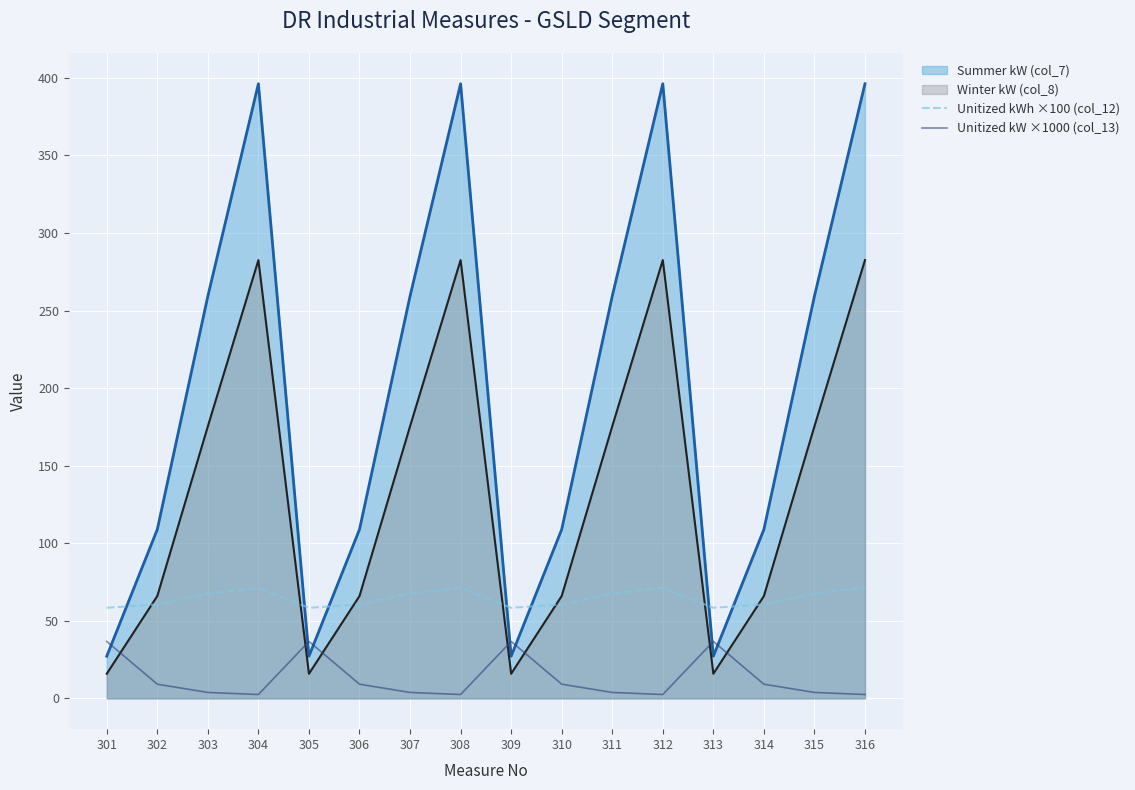

How many lines are shown in the chart?

4